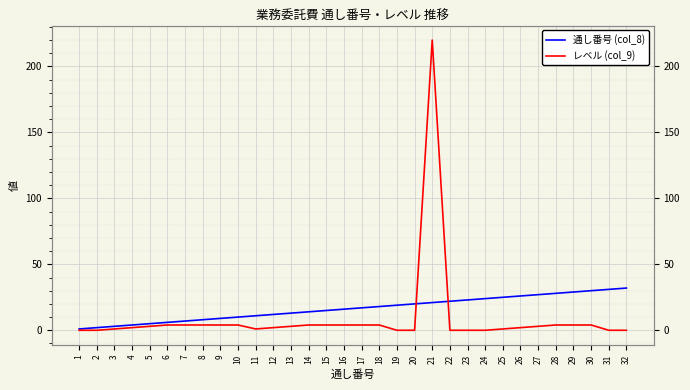

Where is the first local maximum for レベル (col_9)?

21